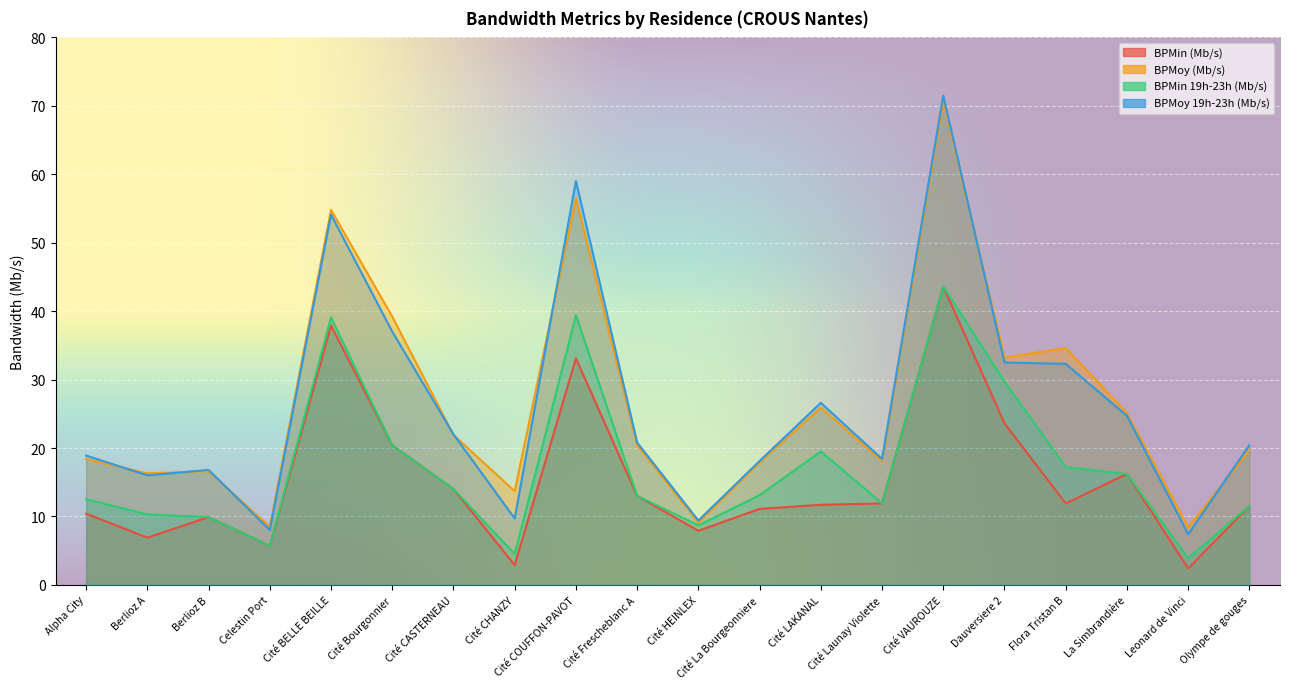

Count the number of data series in this chart.

4